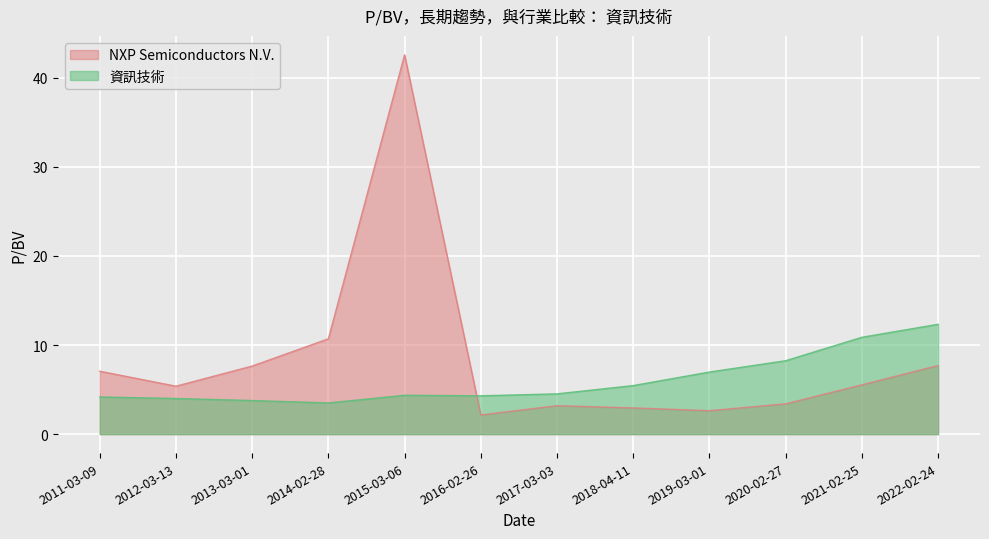

What position from the right is 2018-04-11?

5